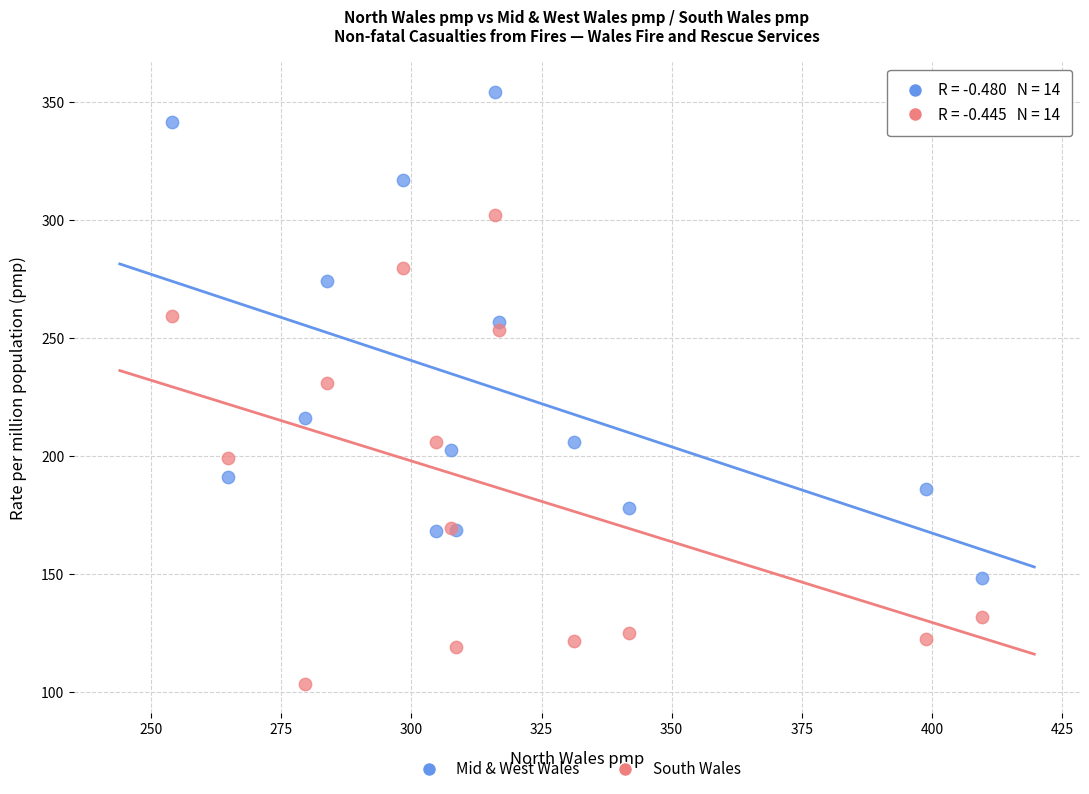

Across all series, what Y value is closest to 228?

231.1